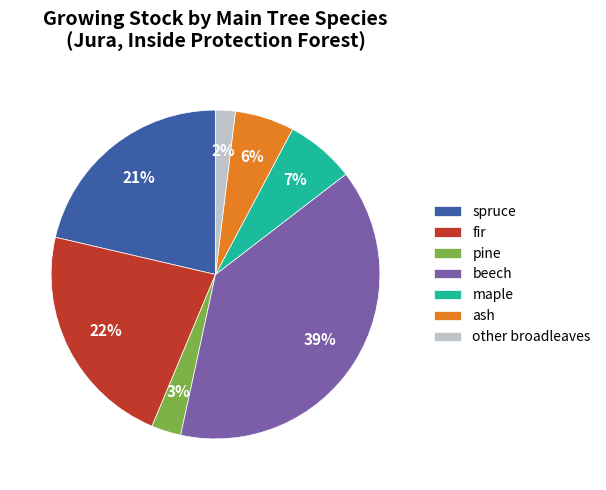

Between pine and ash, which is larger?

ash